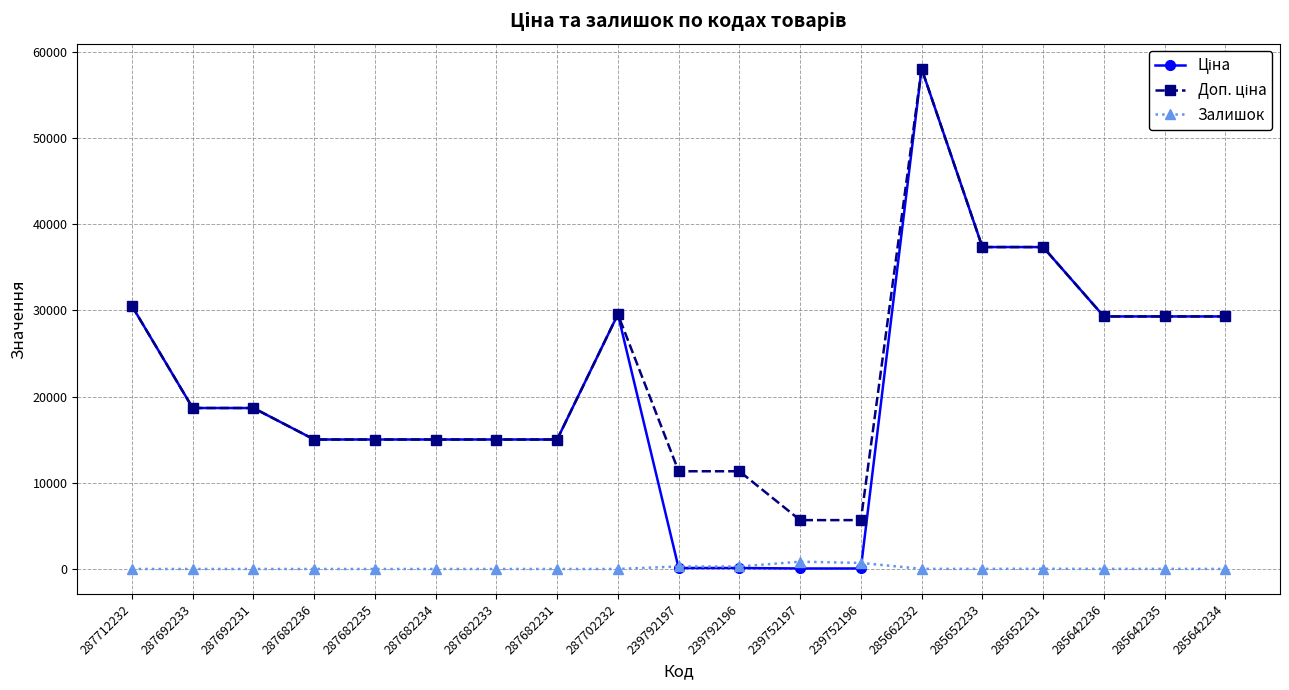

The Залишок series shows 22.0 at 285652231. True or false?

True